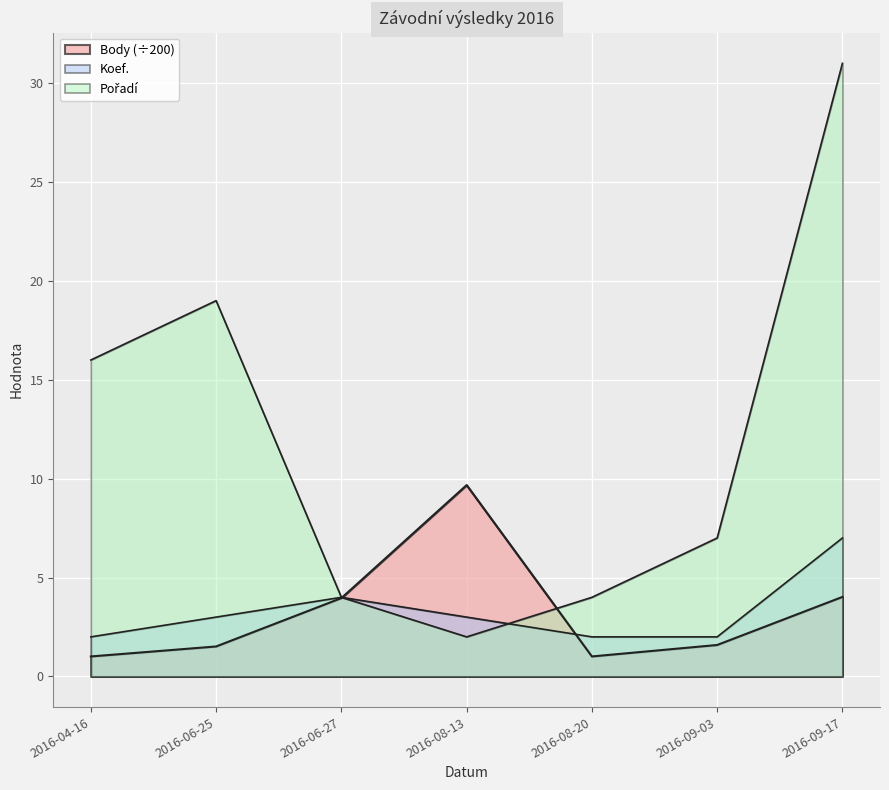

What are all the series names shown in the legend?

Pořadí, Body, Koef.